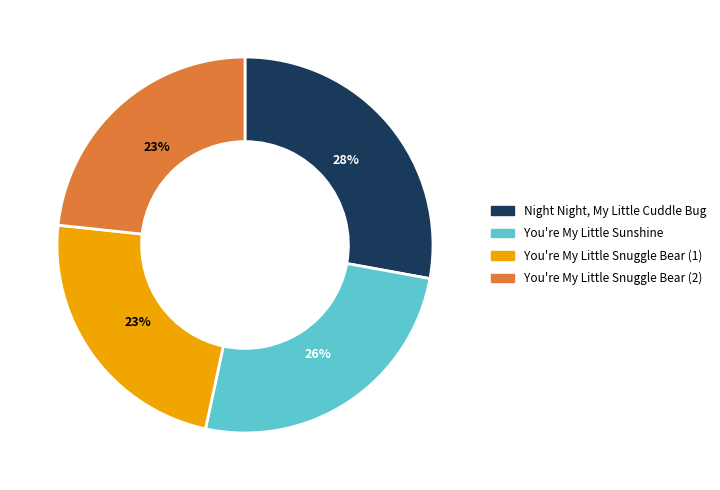

Is the sum of You're My Little Snuggle Bear (2) and You're My Little Snuggle Bear (1) greater than half?

No